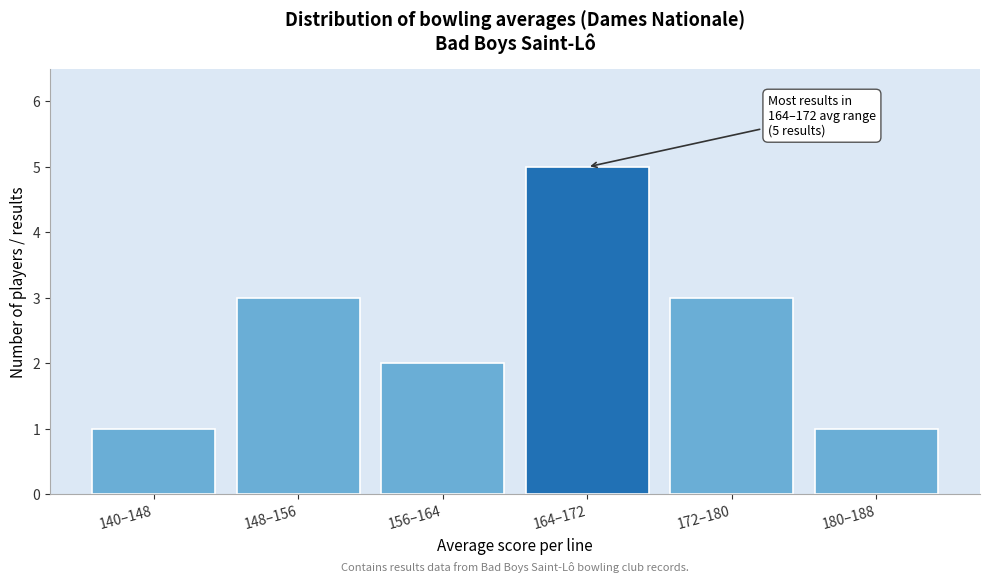

Reading left to right, transcribe all the data shown in this chart.

140–148=1	148–156=3	156–164=2	164–172=5	172–180=3	180–188=1